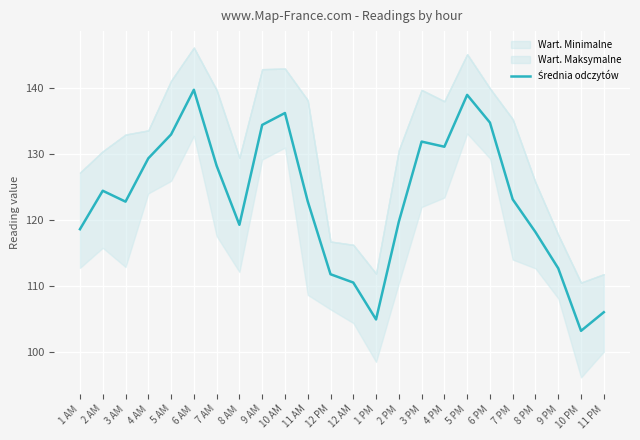

How many interior local valleys (lower than both neighbors) does the data have?

5